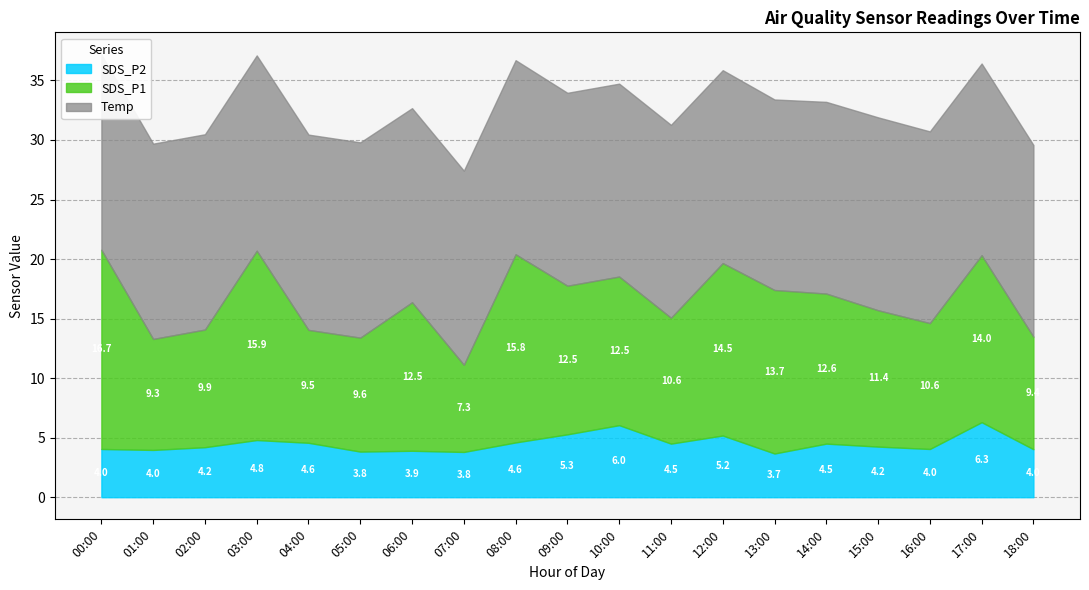

The Temp series shows 16.3 at 06:00. True or false?

True